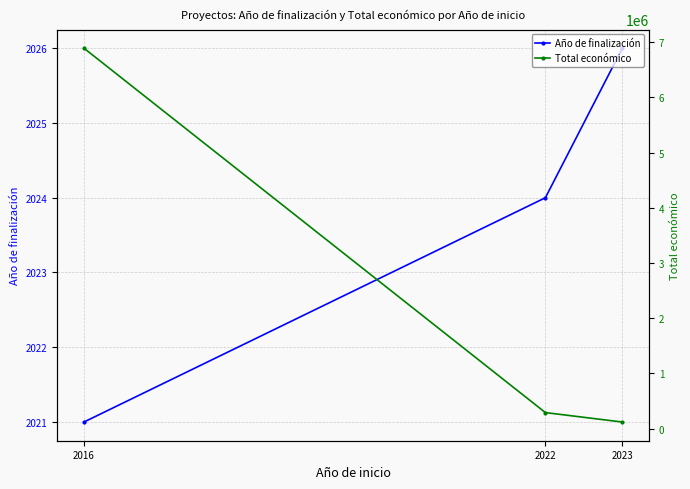

Which series has the largest range (max minus min)?

Total económico